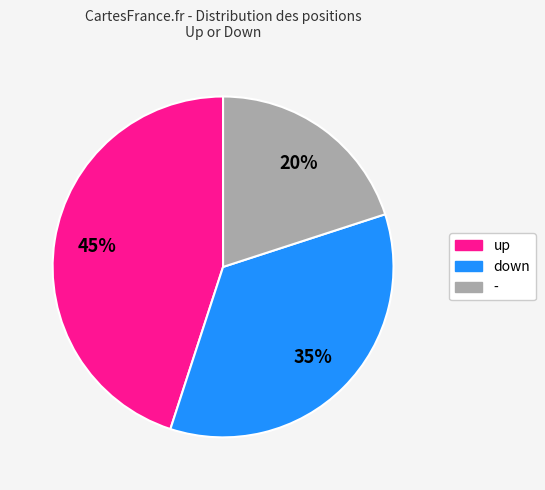

Count the number of slices in the pie.

3